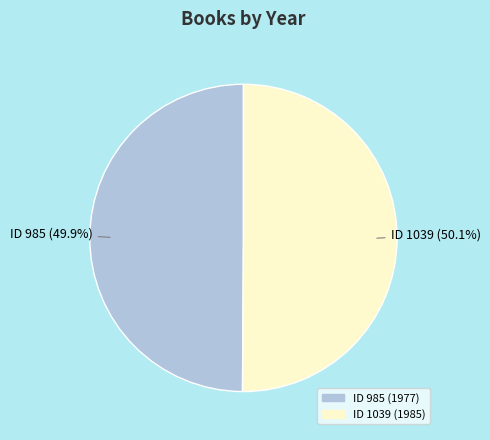

Is there any slice that represents more than half of the pie?

Yes